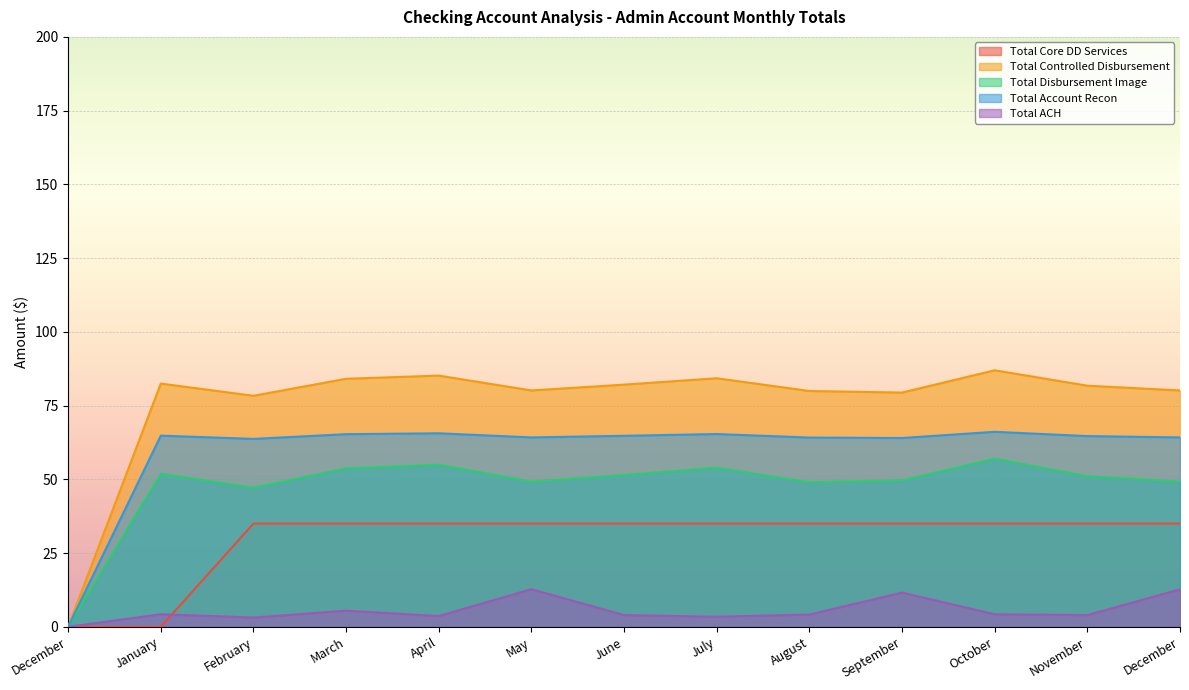

True or false: Total Disbursement Image and Total ACH intersect in this chart.

False